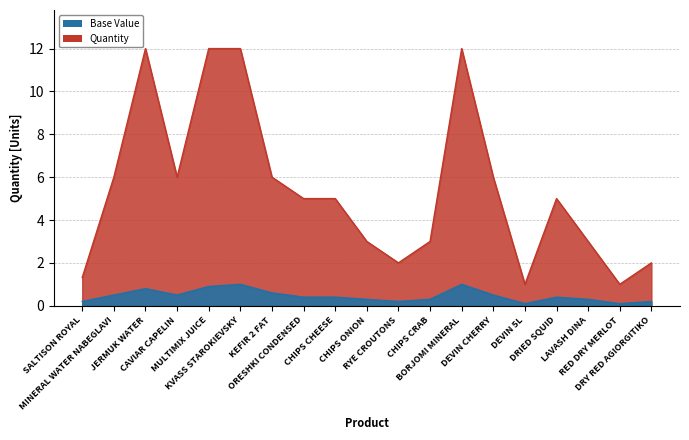

Between JERMUK WATER and BORJOMI MINERAL, which series saw the biggest shift?

Base Value